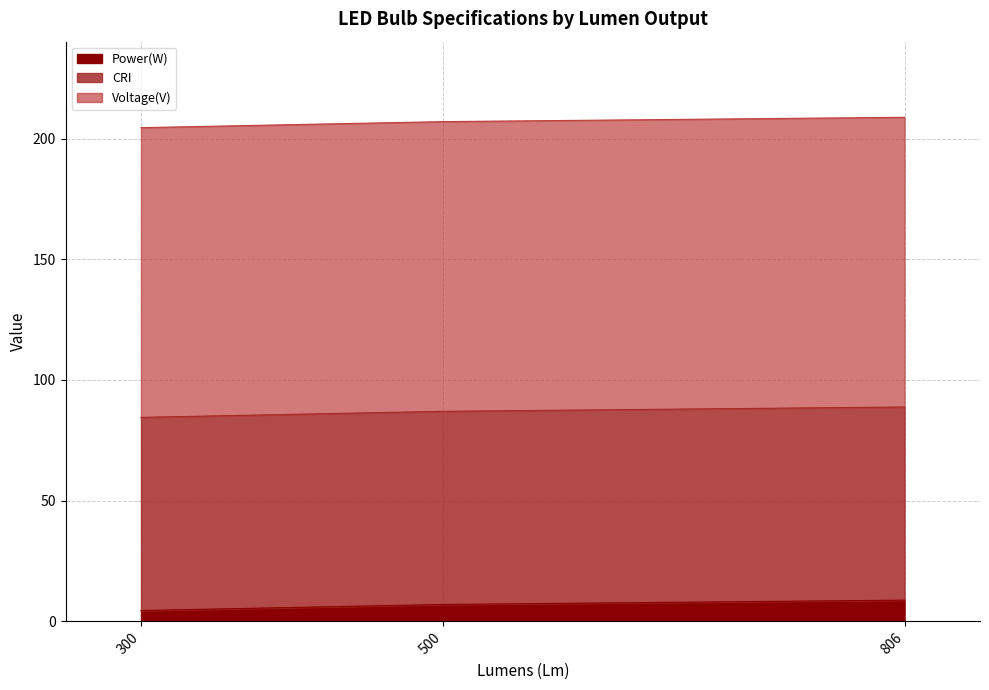

Which category has the lowest value in the Power(W) series?

300